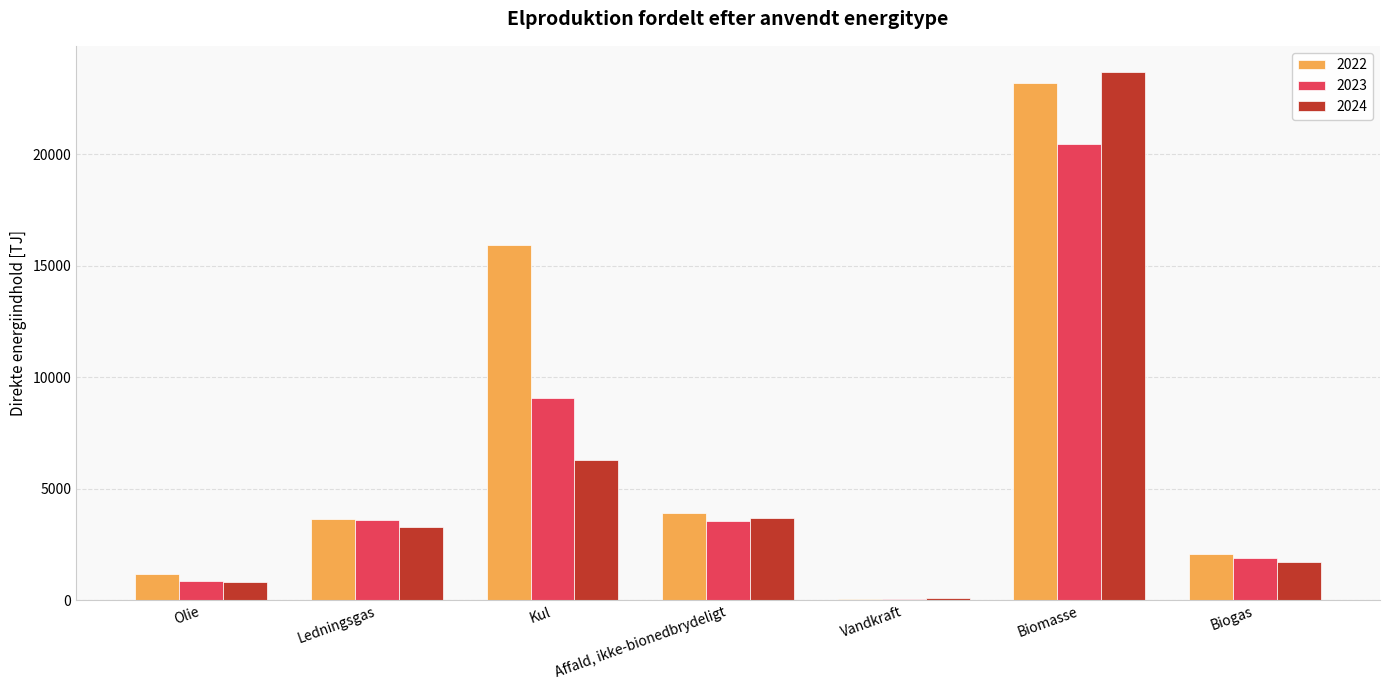

What is the highest value of the 2024 series?

23686.7